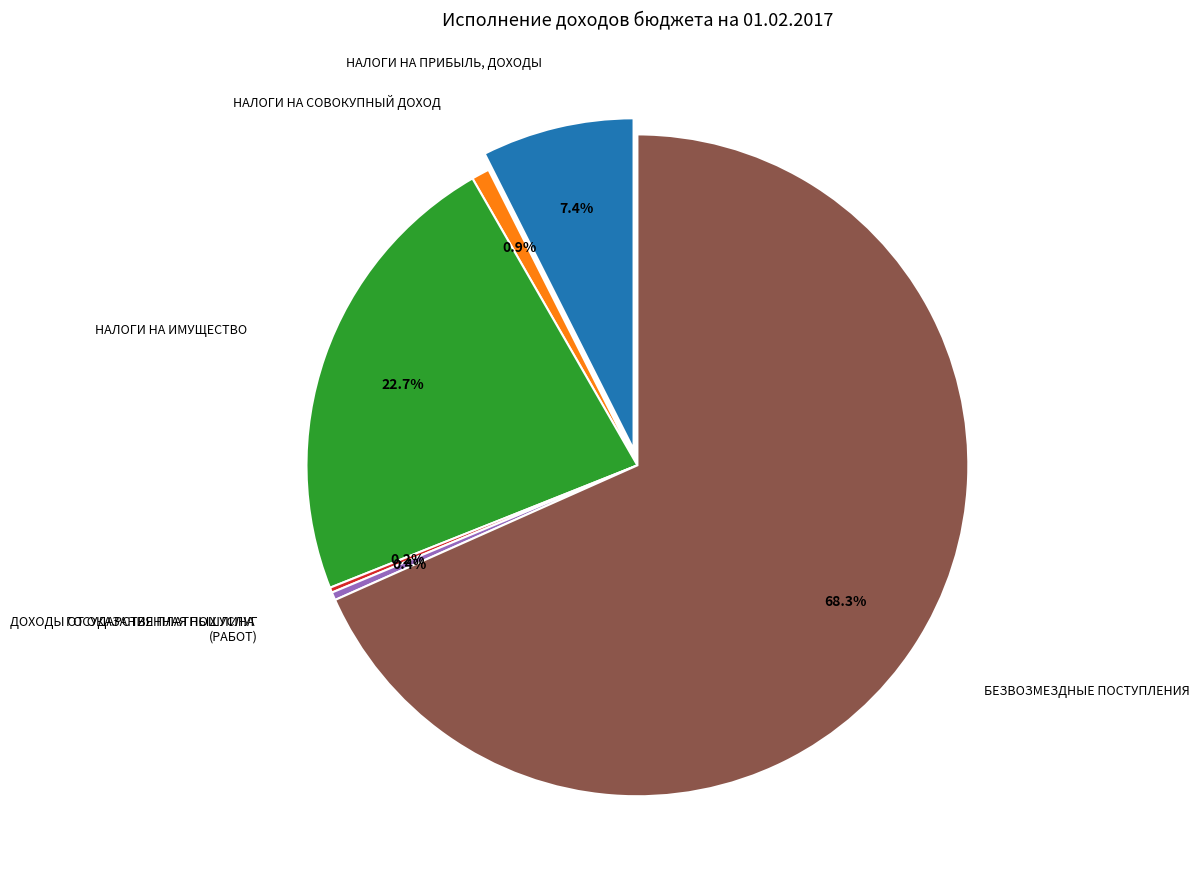

What is the ratio of the value at ДОХОДЫ ОТ ОКАЗАНИЯ ПЛАТНЫХ УСЛУГ (РАБОТ) to the value at ГОСУДАРСТВЕННАЯ ПОШЛИНА?

1.6